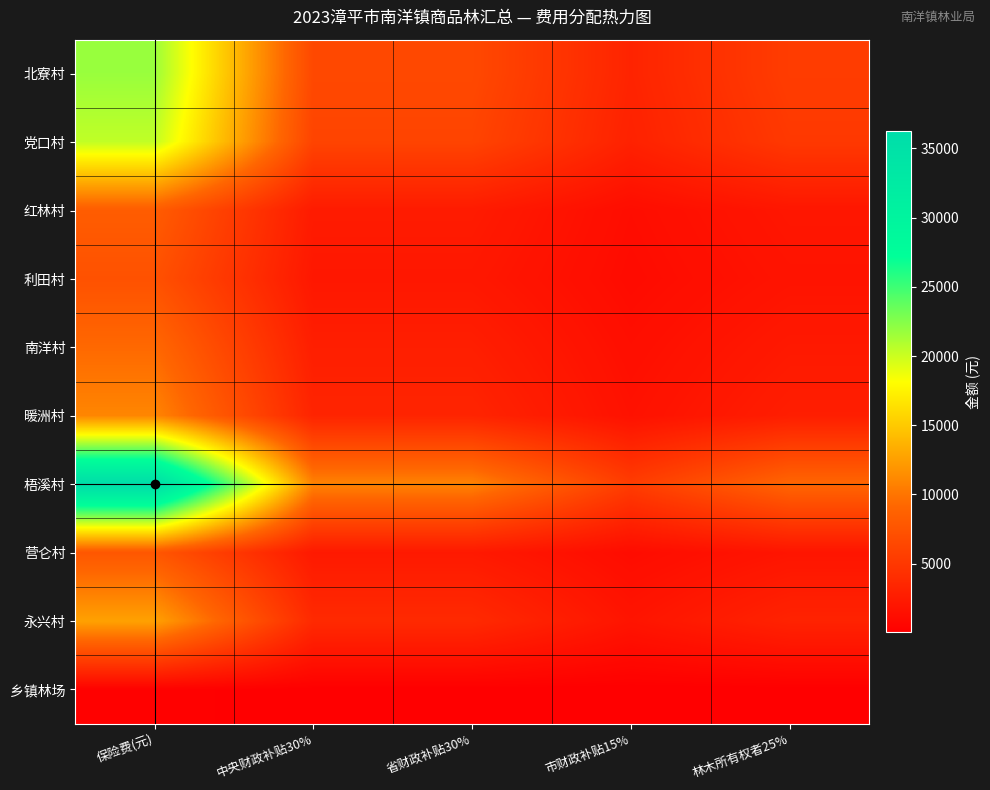

What is the spread (max minus min) of values at 林木所有权者25%?

9003.7